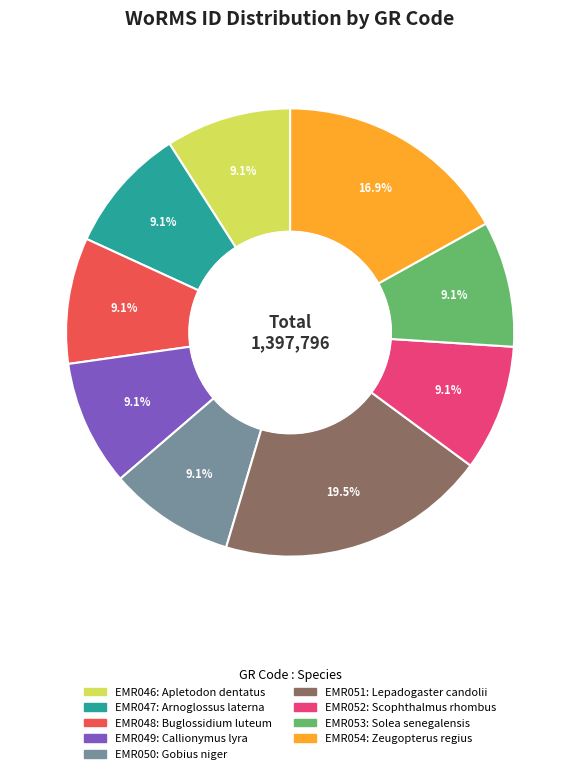

Is it true that EMR050 is 9% of the pie?

True